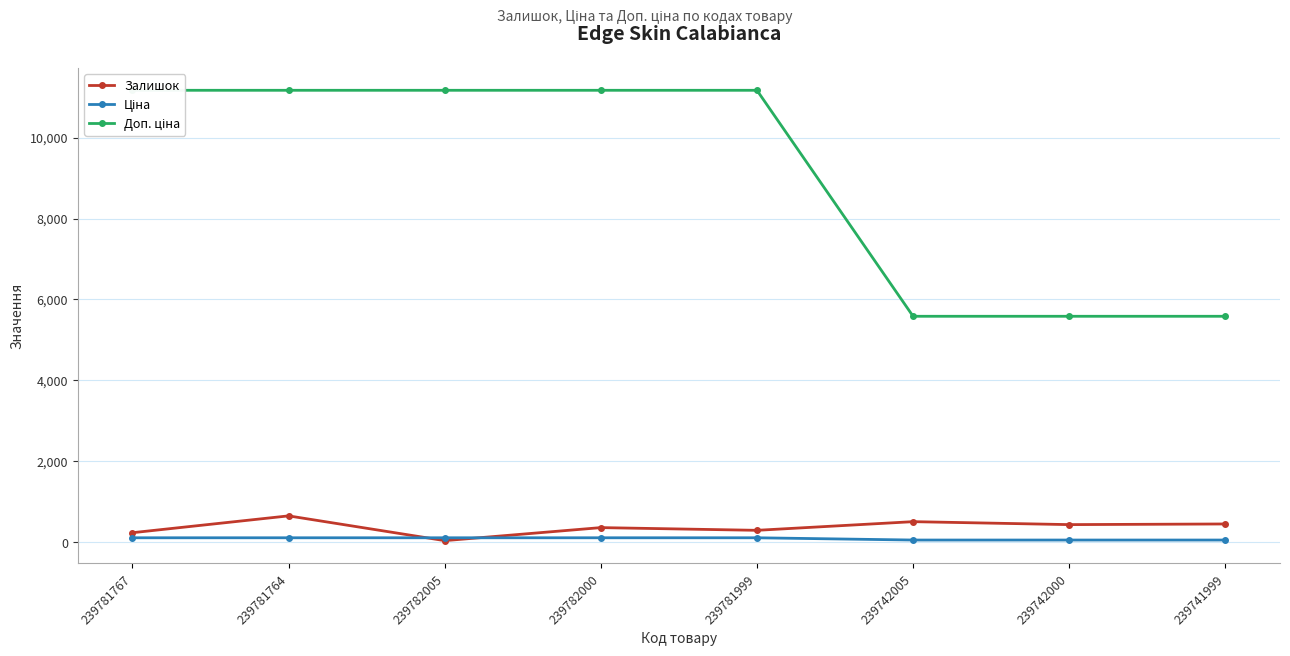

Reading left to right, extract all data points from this chart.

Залишок: 237.0	653.0	41.0	363.0	296.0	510.0	437.0	453.0
Ціна: 111.7	111.7	111.7	111.7	111.7	55.9	55.9	55.9
Доп. ціна: 11169.0	11169.0	11169.0	11169.0	11169.0	5585.0	5585.0	5585.0